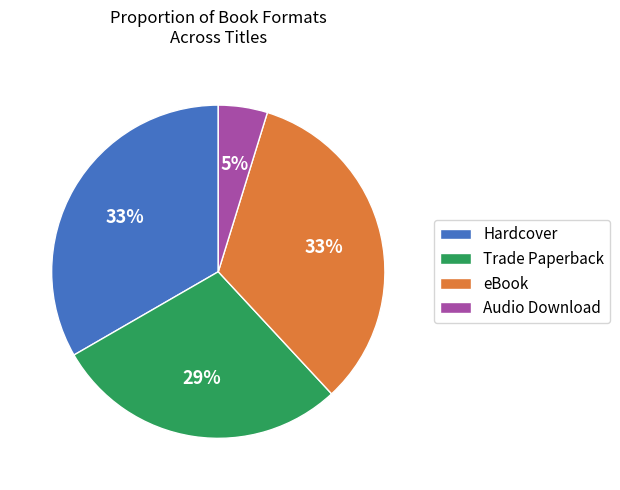

How many segments does this pie chart have?

4